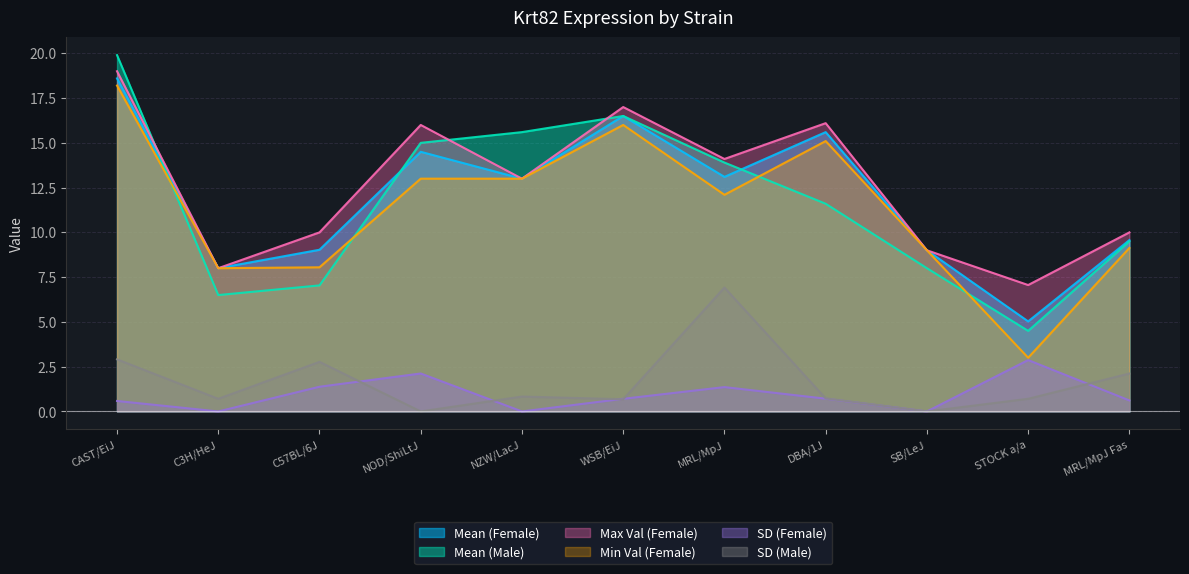

Where is the first local maximum for sd_m?

C57BL/6J